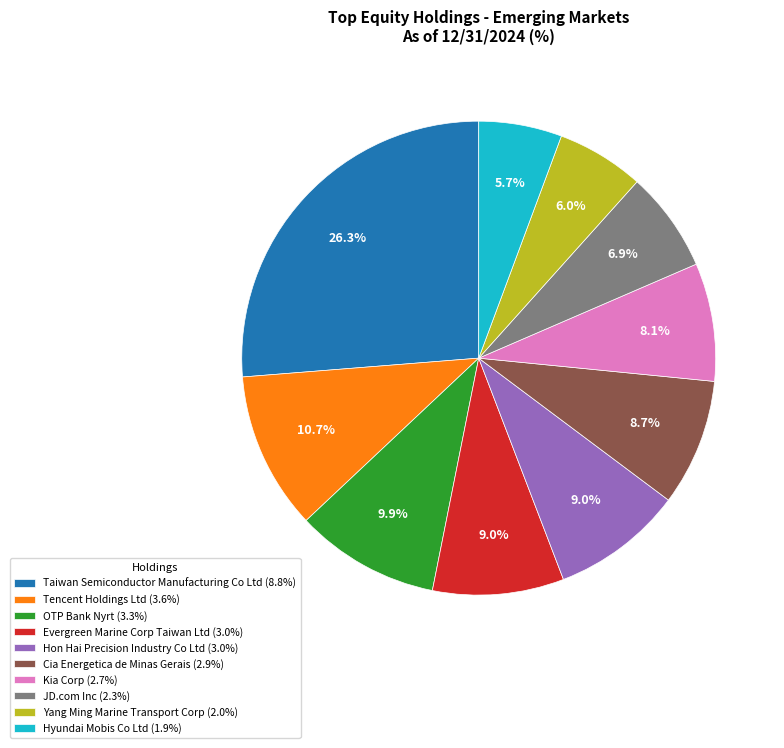

Do Yang Ming Marine Transport Corp (2.0%) and Evergreen Marine Corp Taiwan Ltd (3.0%) together represent more than half of the pie?

No